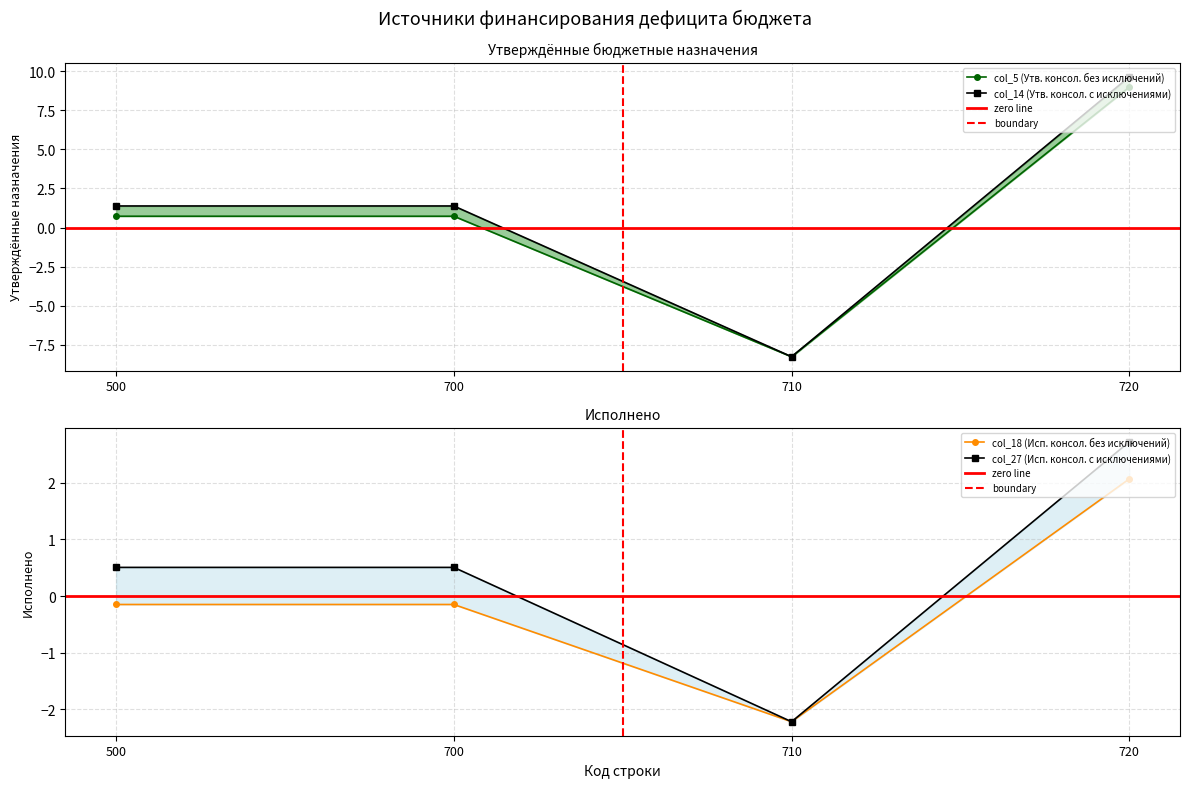

What is the value of the col_5 (Утв. консол. без исключений) point at the 3rd from the left?

-8.3